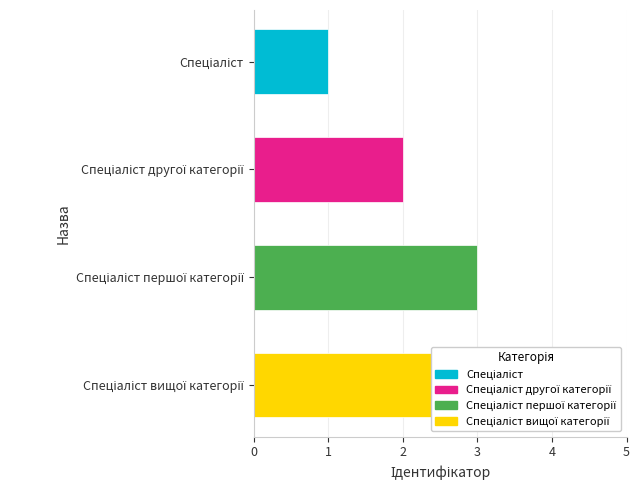

Is it true that the value at 3 is 4?

True